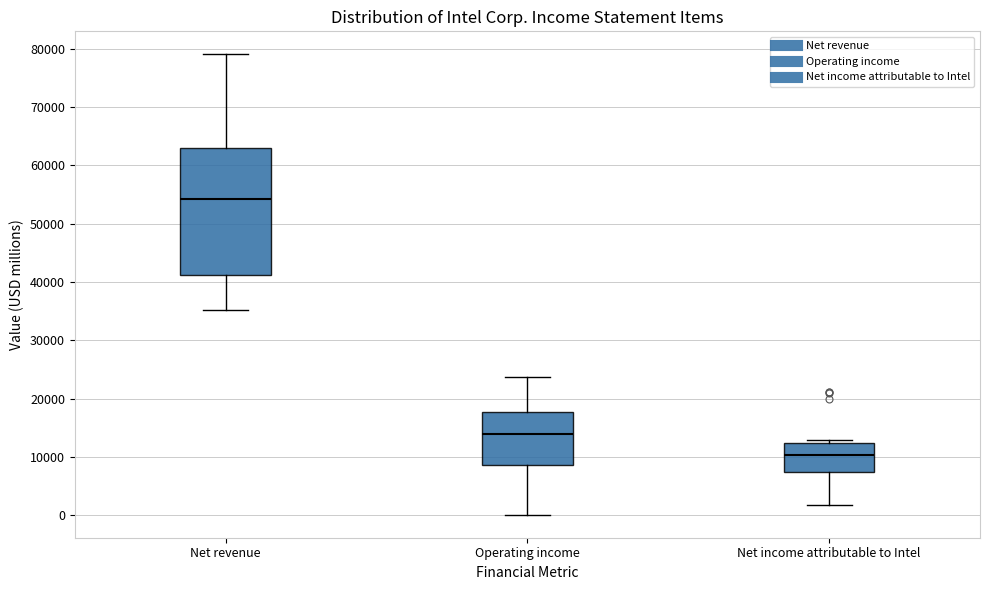

Reading left to right, transcribe this box plot: for each box, give where its median line is, the range the box spans, and where its two whiskers end, as read against the y-axis. The values are not printed on the chart, so give them approximately, as read against the axis.

Net revenue: median 54000, box 41000 to 63000, whiskers 35000 to 79000
Operating income: median 14000, box 9000 to 18000, whiskers 0 to 24000
Net income attributable to Intel: median 10000, box 7000 to 12000, whiskers 2000 to 13000